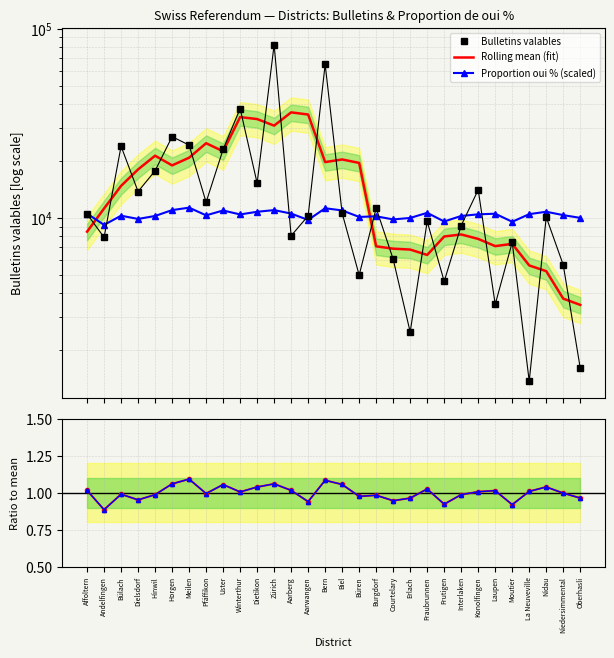

What is the total value across all series at Courtelary?

22790.4